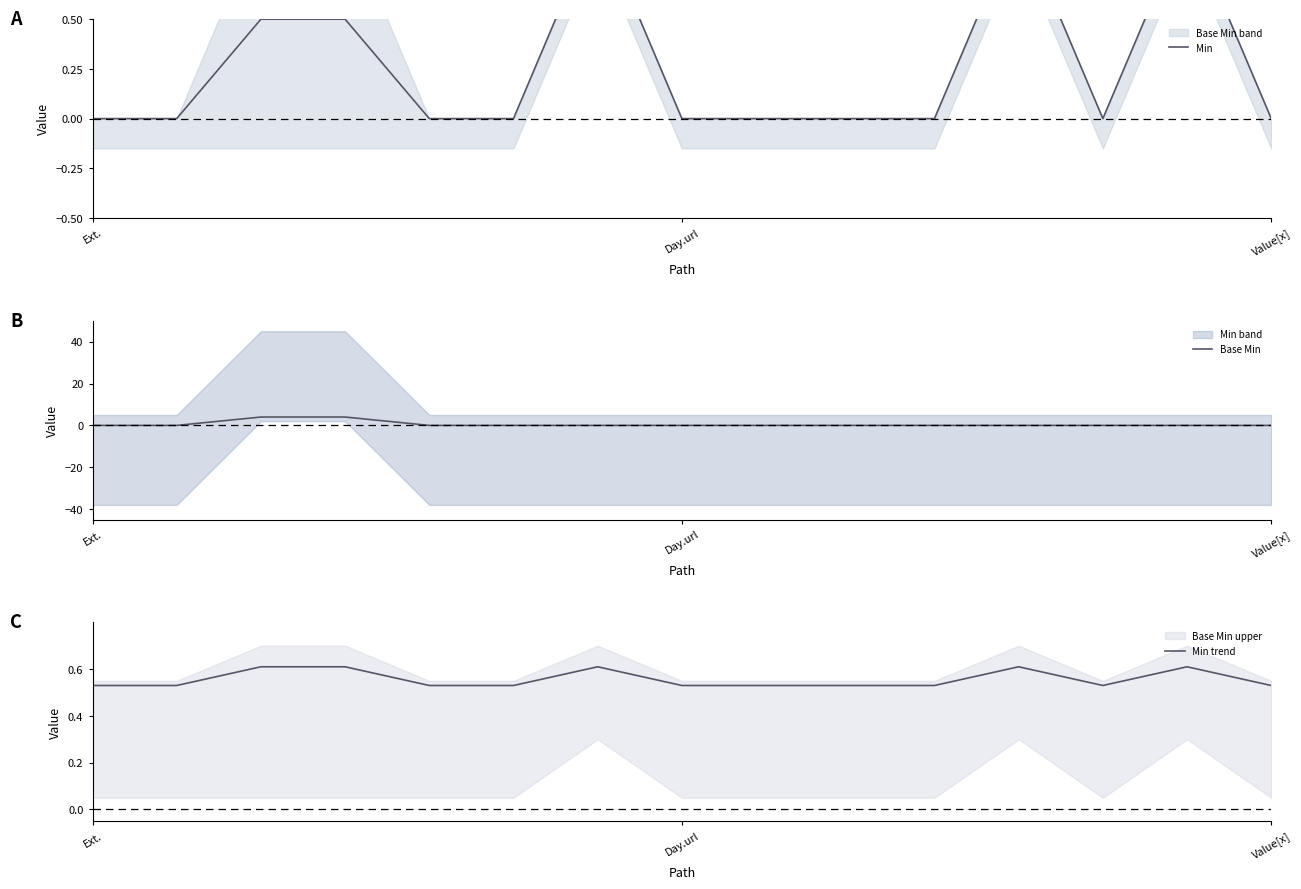

What is the sum of the Min trend values at 9 and Value[x]?

1.1